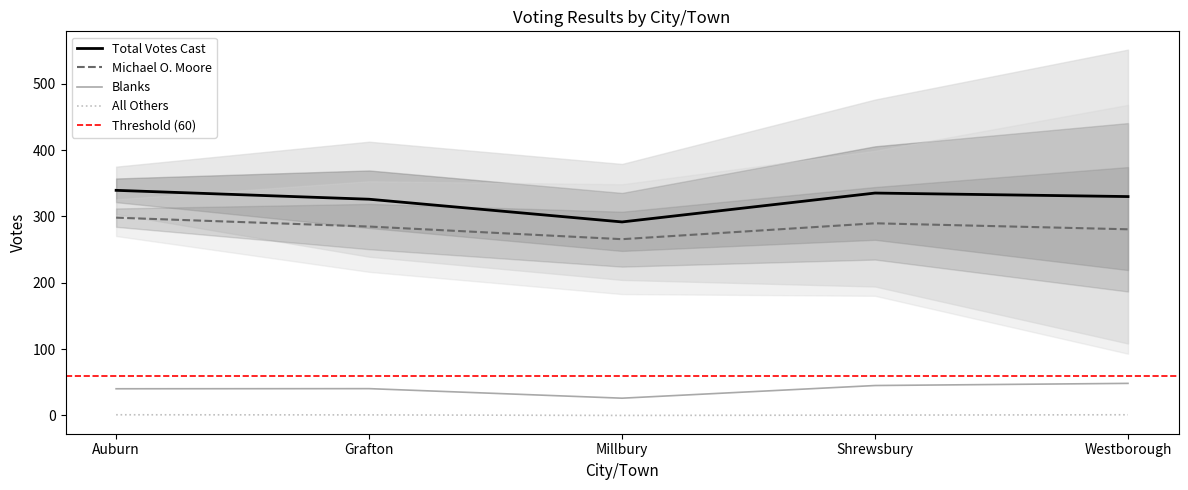

What is the average value of the All Others series?

0.7